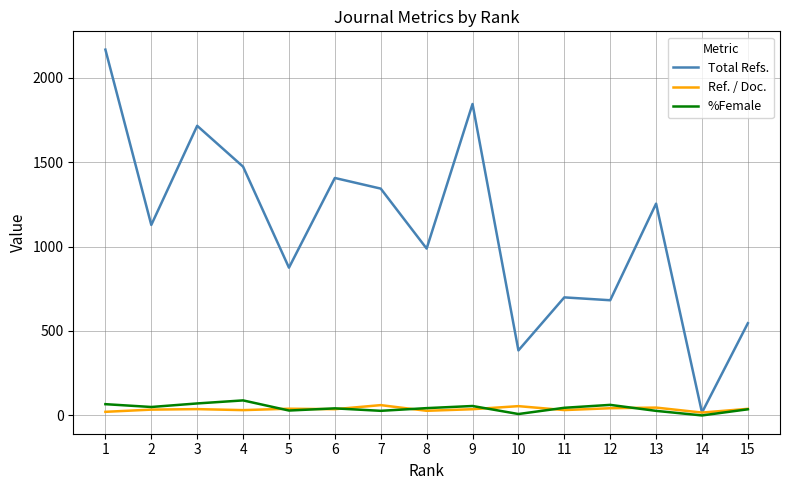

Which series has the largest total across all categories?

Total Refs.